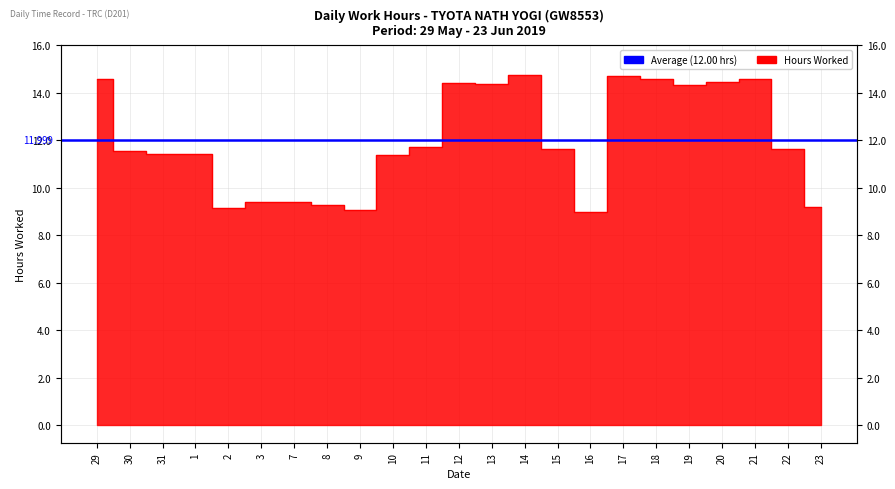

List the labels in order of value, smallest first.

16, 9, 2, 23, 8, 3, 7, 10, 31, 1, 30, 22, 15, 11, 19, 13, 12, 20, 18, 29, 21, 17, 14